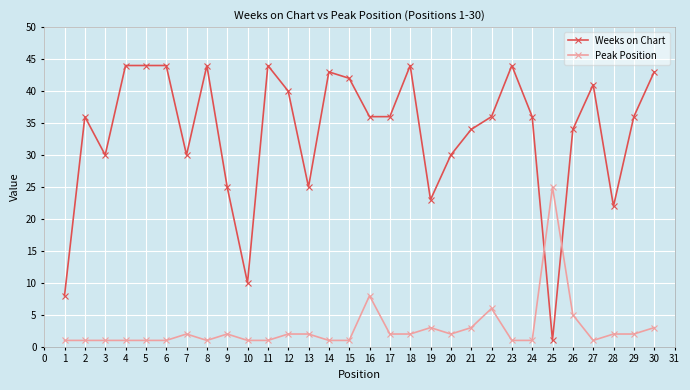

The value of Weeks on Chart at 30 is 43. True or false?

True